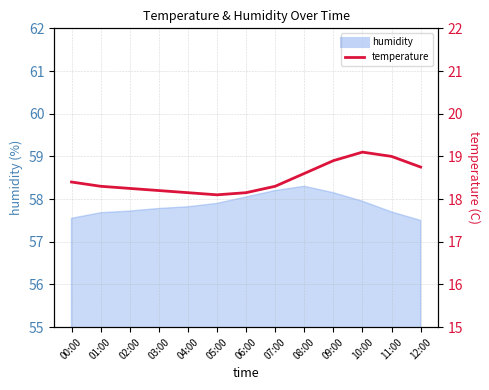

Between 10:00 and 02:00, which is larger?

10:00